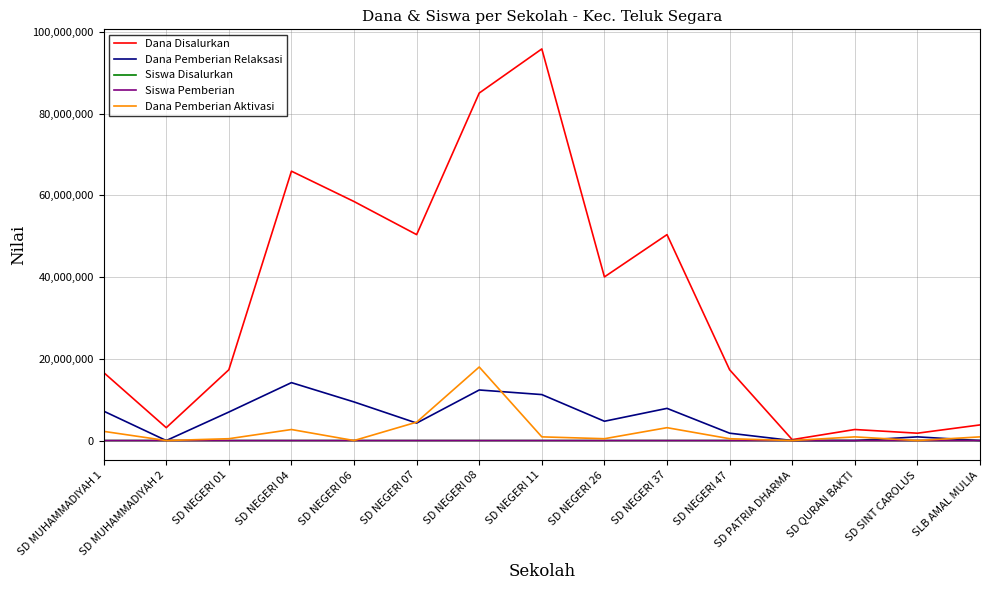

What is the greatest value displayed?

95850000